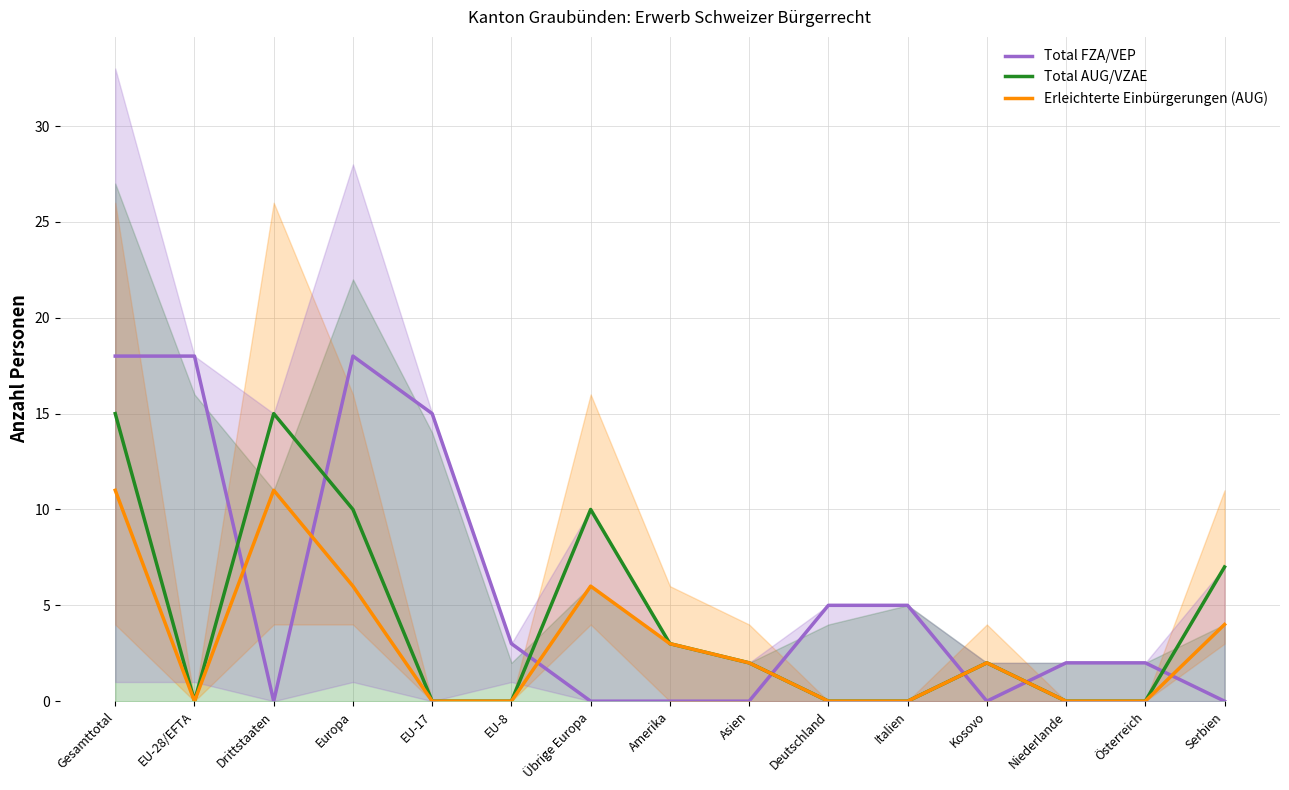

The value of Erleichterte Einbürgerungen (AUG) at Asien is 2. True or false?

True